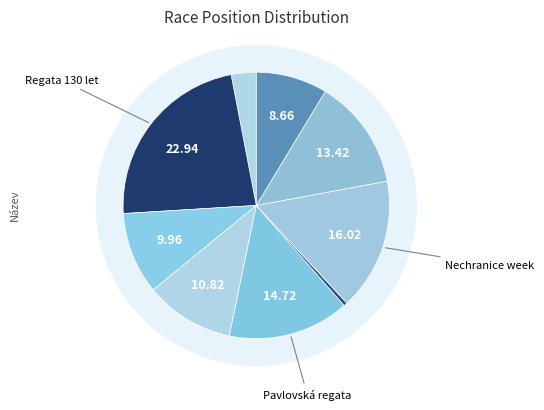

To the nearest percent, what is the difference between the O krále Prahy and Nechranice week slice percentages?

13%